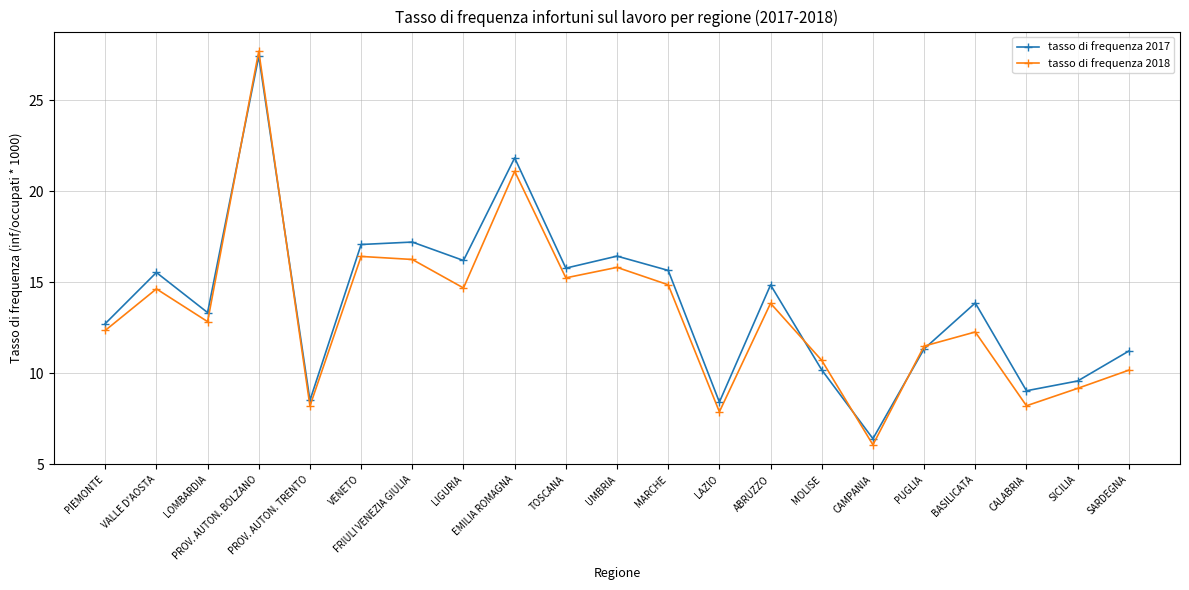

What is the label of the 18th point from the left?

BASILICATA